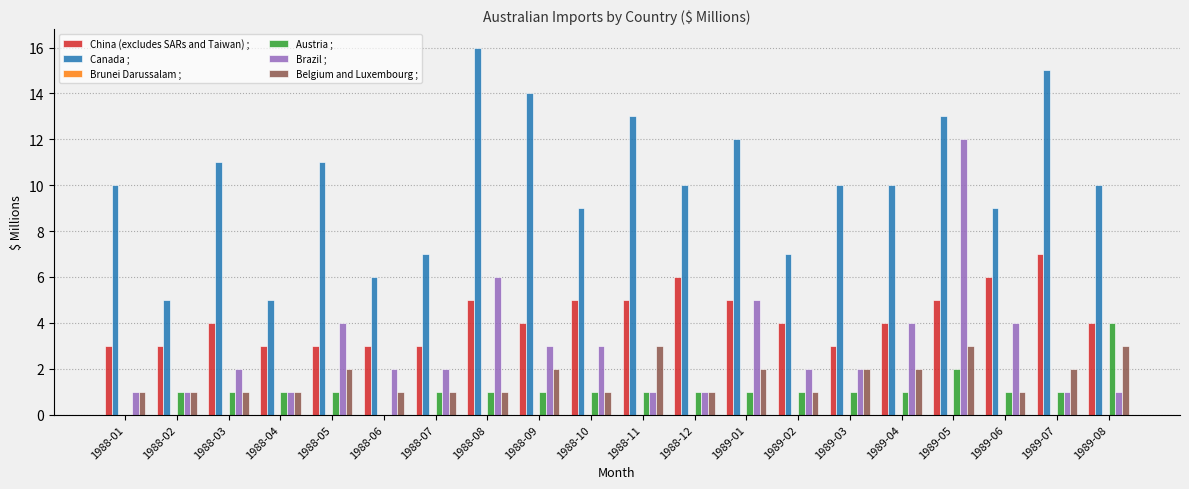

What is the sum of the Canada ; values at 1989-08 and 1988-11?

23